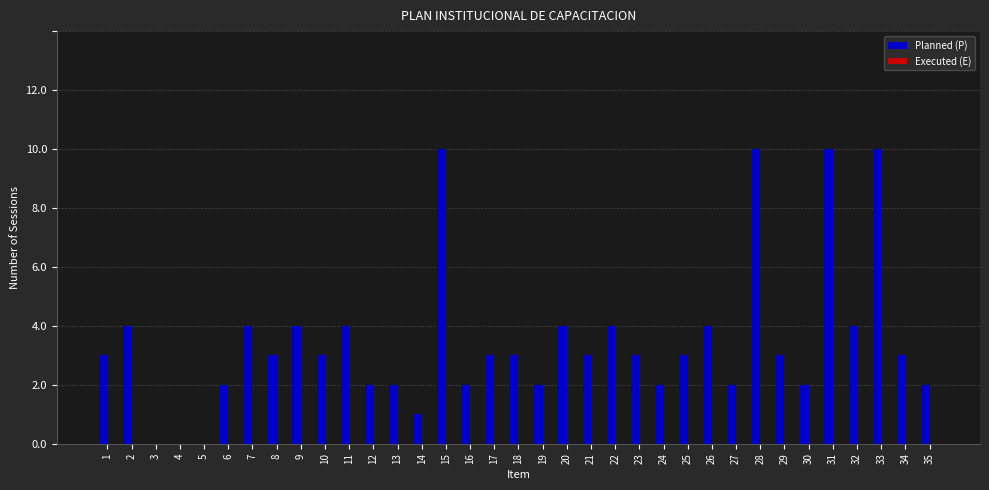

The value at 32 is 4. True or false?

True